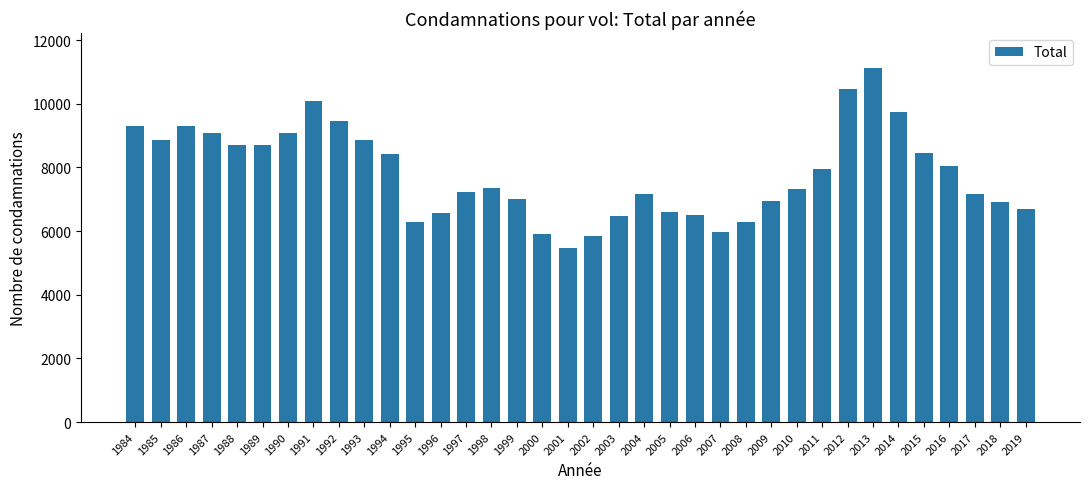

Which category has the highest value across all series?

2013